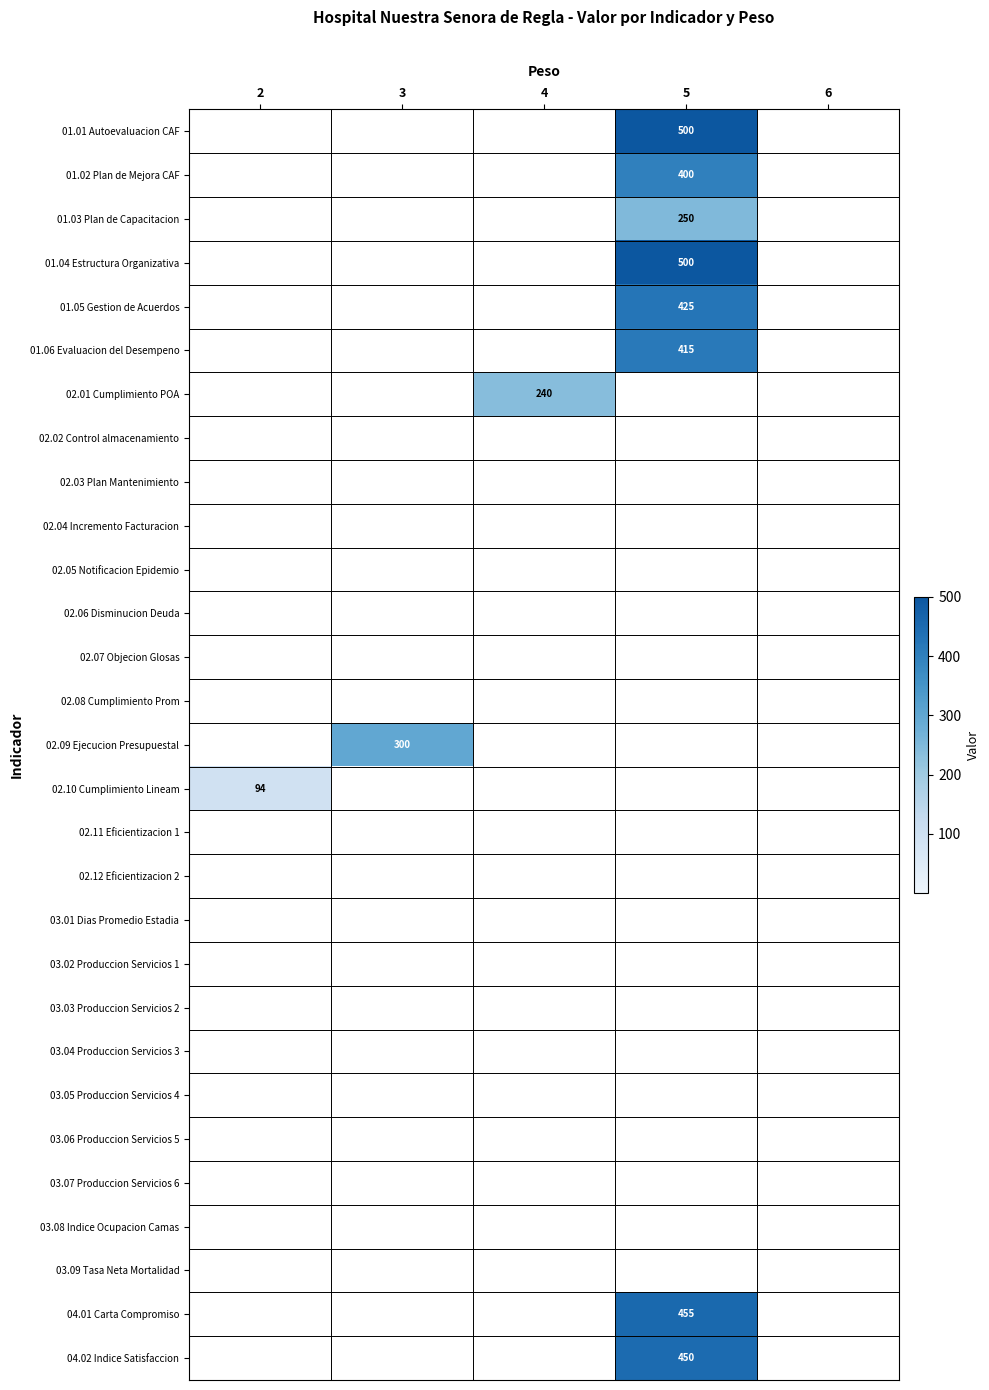

Is the value of 02.05 Notificacion Epidemio at 5 greater than the value of 02.09 Ejecucion Presupuestal at 2?

No